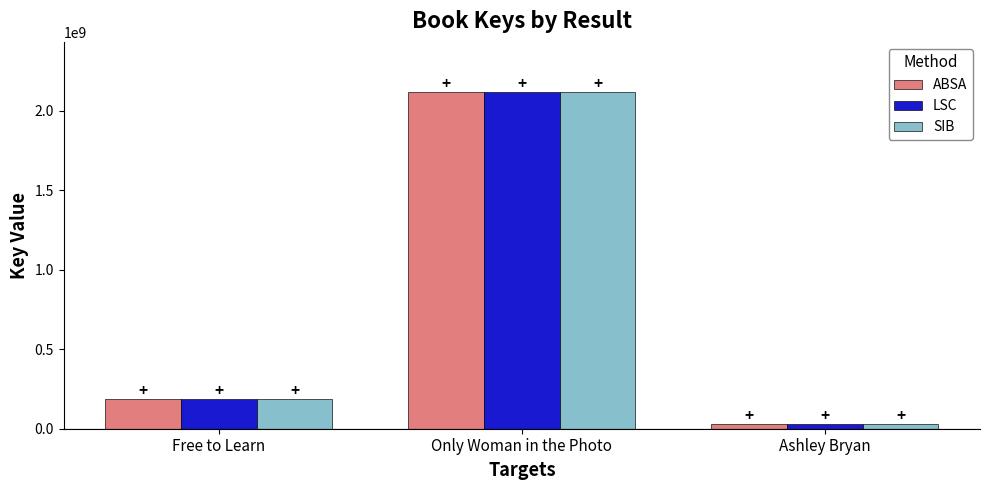

What is the sum of all SIB values?

2331860058